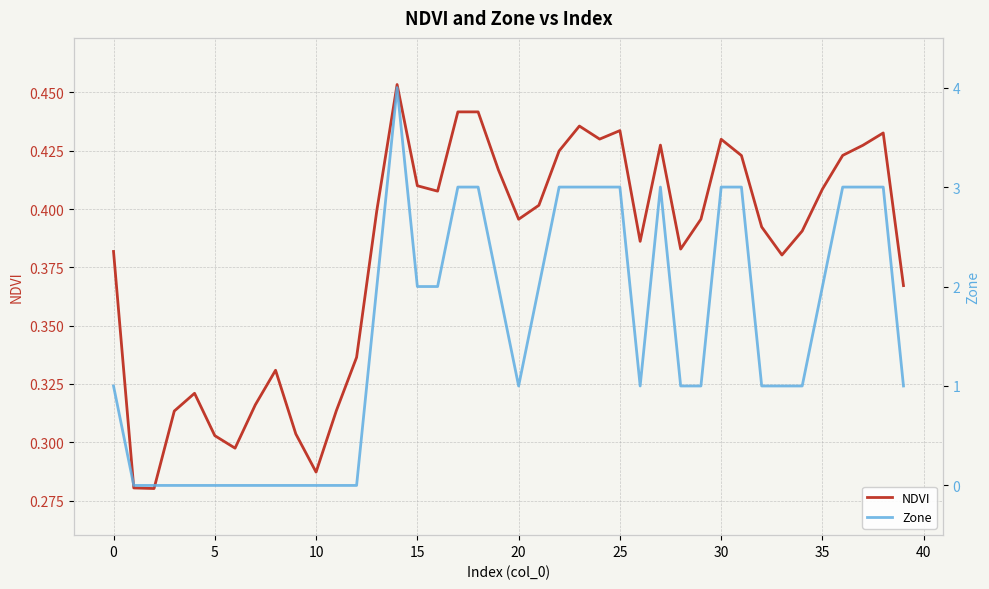

What is the sum of the Zone values at 23 and 45?

3.0